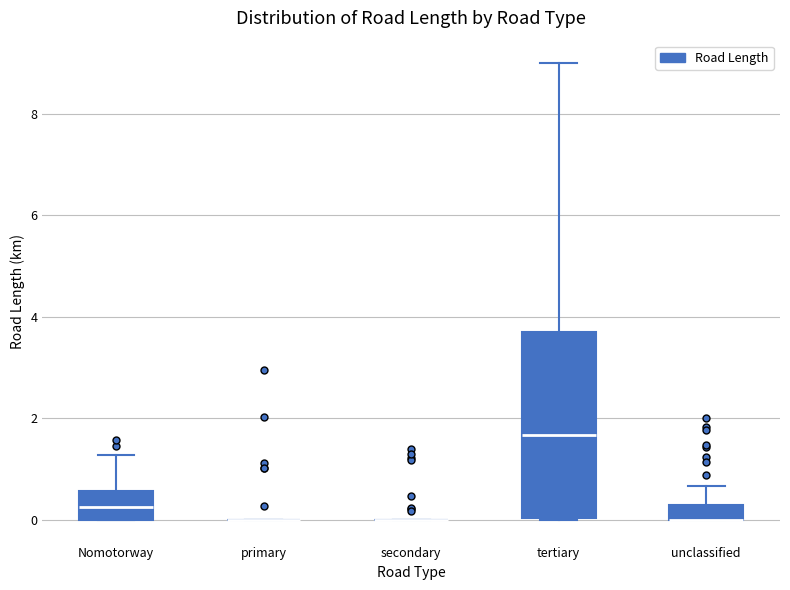

Which box is the tallest, from its lower edge to its upper edge?

tertiary